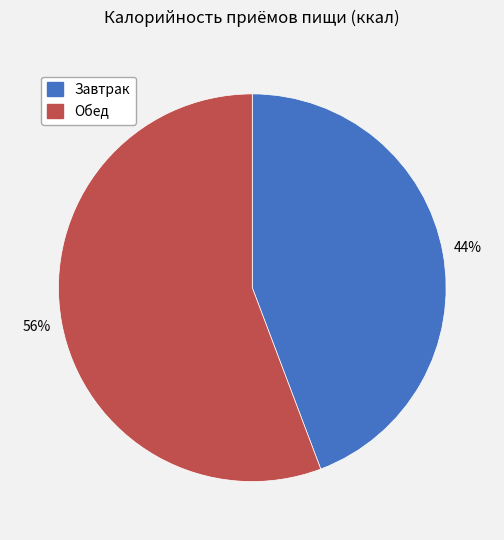

Is the sum of Завтрак and Обед greater than half?

Yes